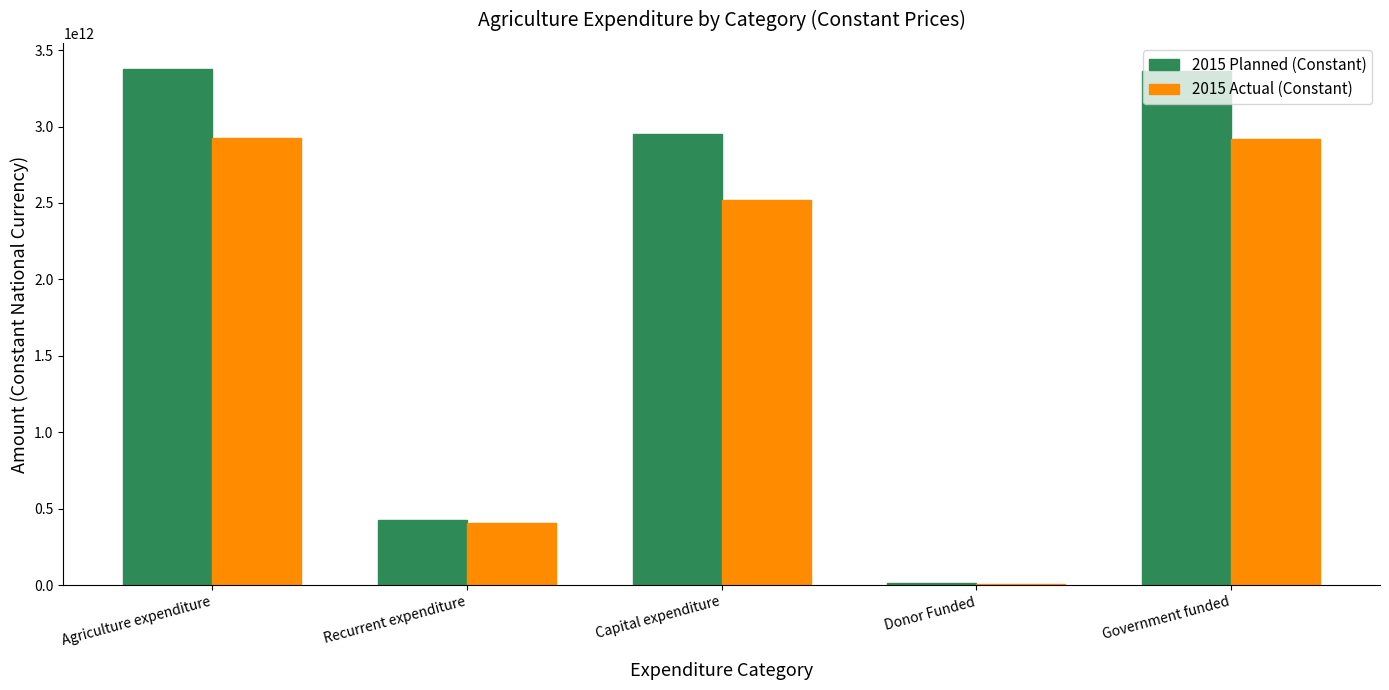

Is it true that 2015 Actual (Constant) equals 406376338936.0 at Recurrent expenditure?

True